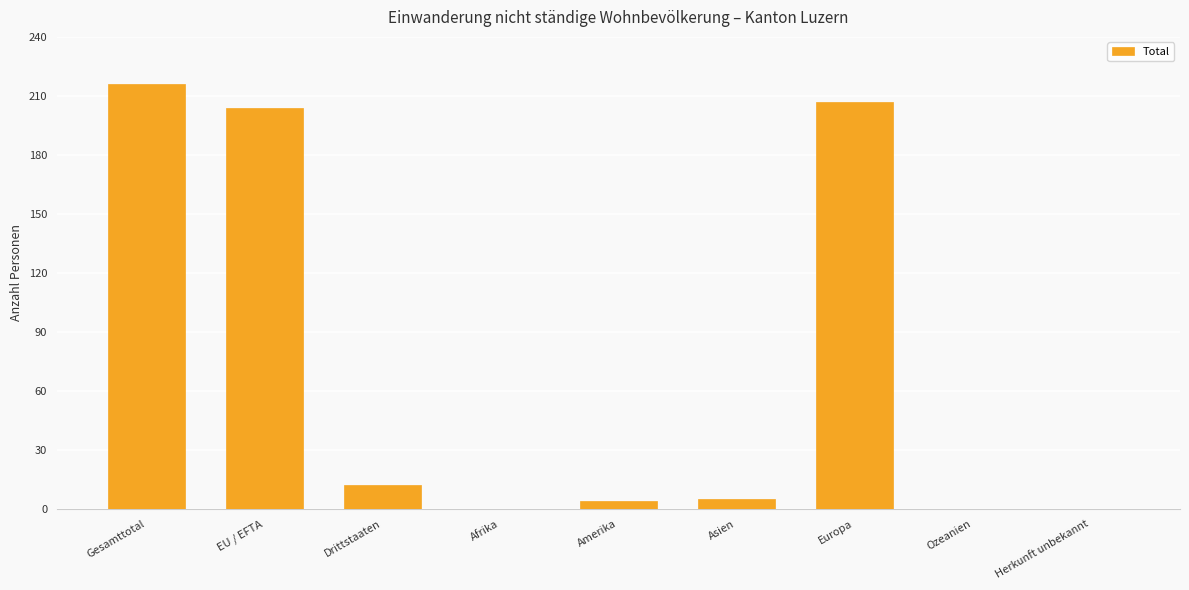

What is the sum of the values at Afrika and Amerika?

4